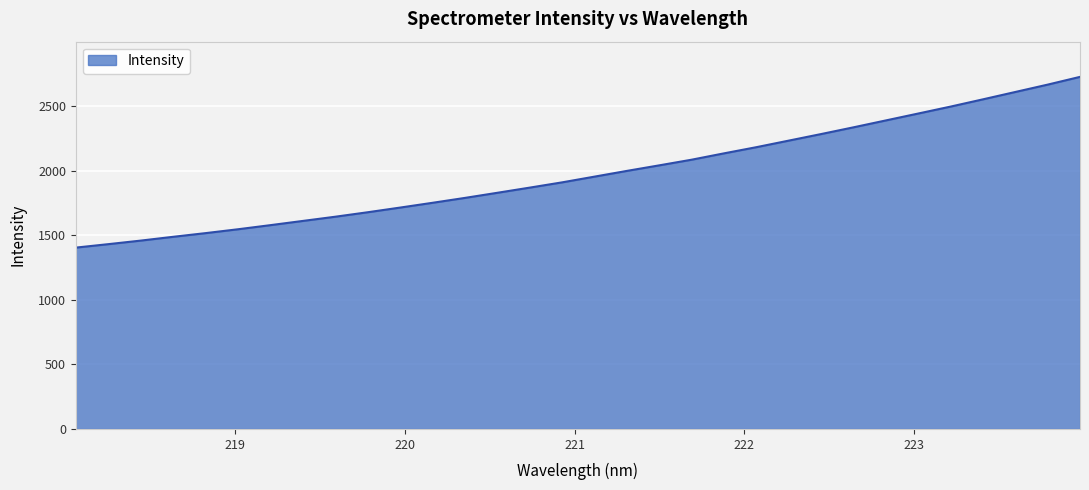

What is the difference between the maximum and second lowest values?

1294.7